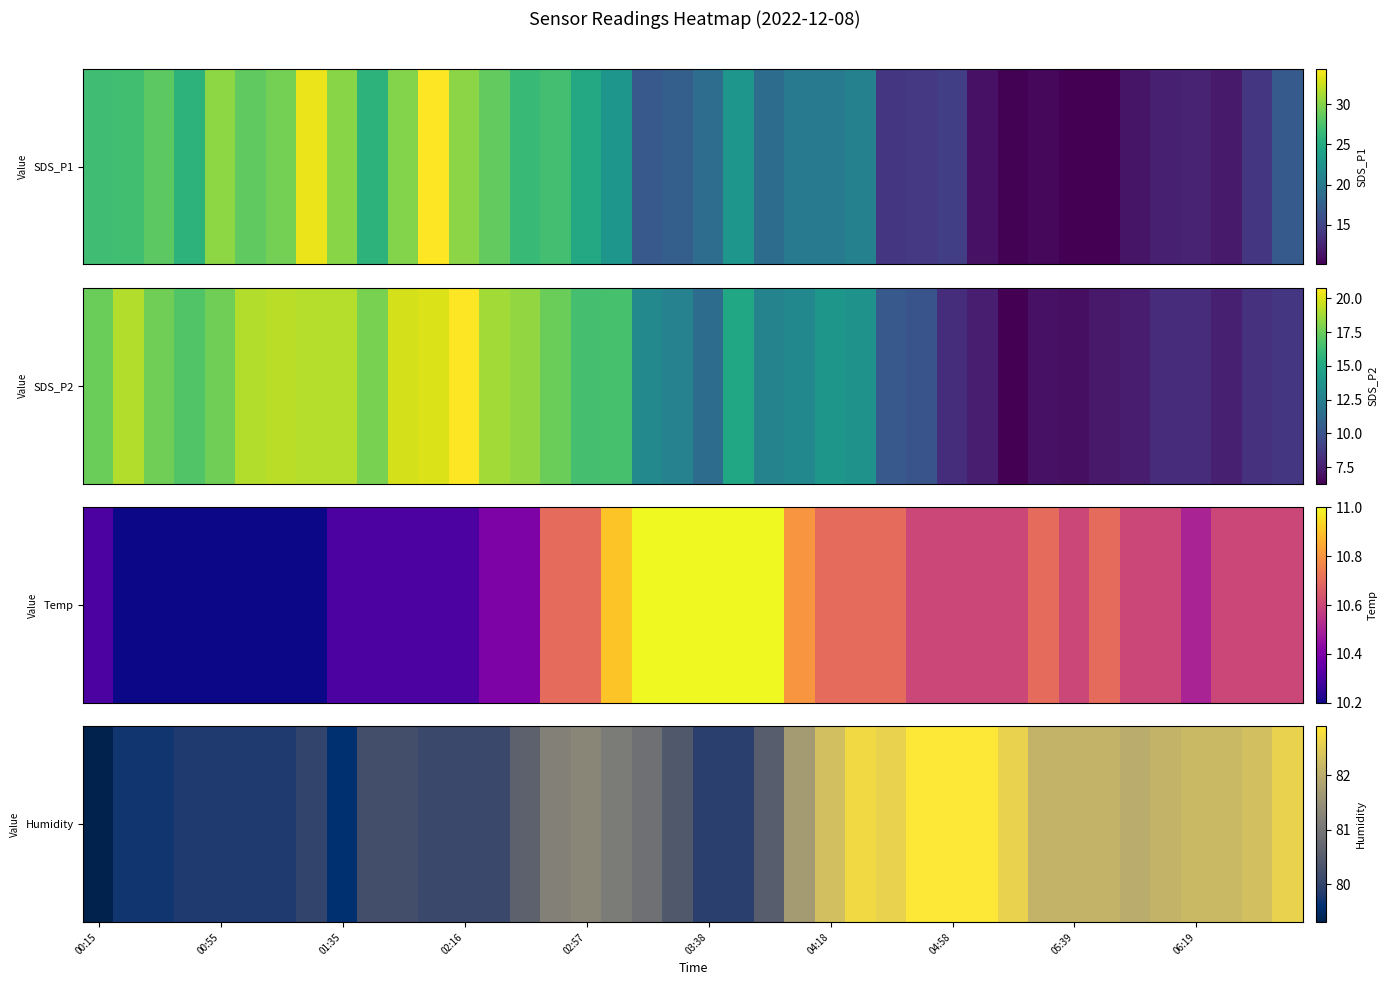

What is the sum of all values?

3244.3